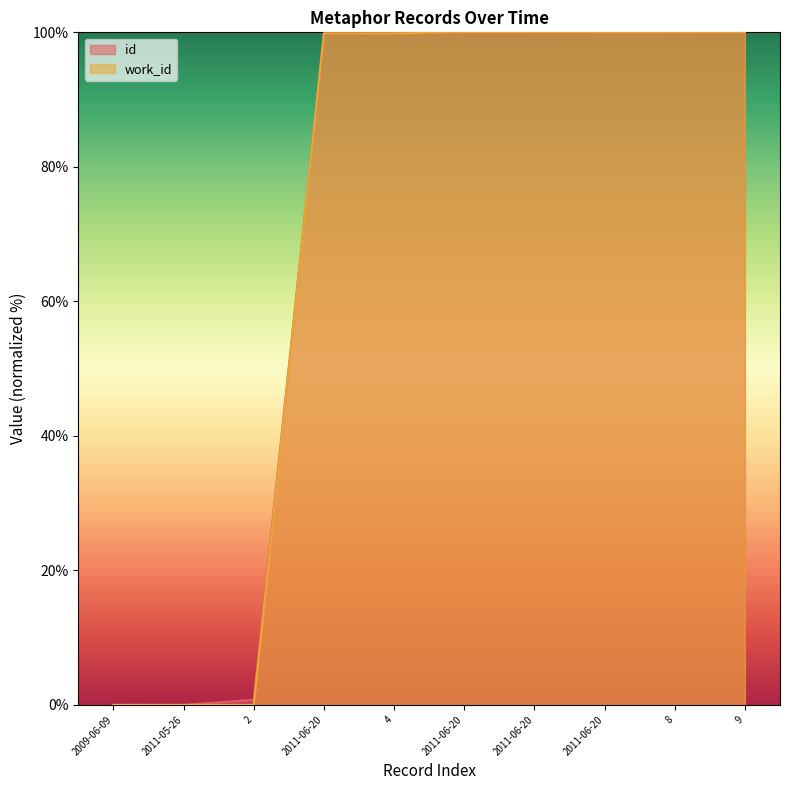

How many distinct data groups are displayed?

2